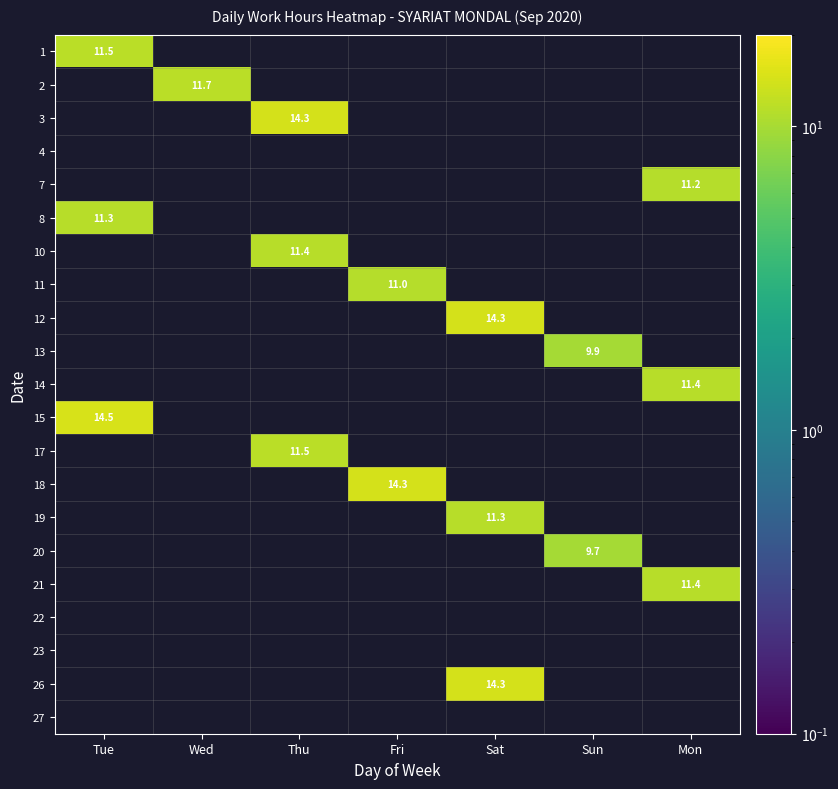

How many series are shown in this chart?

21